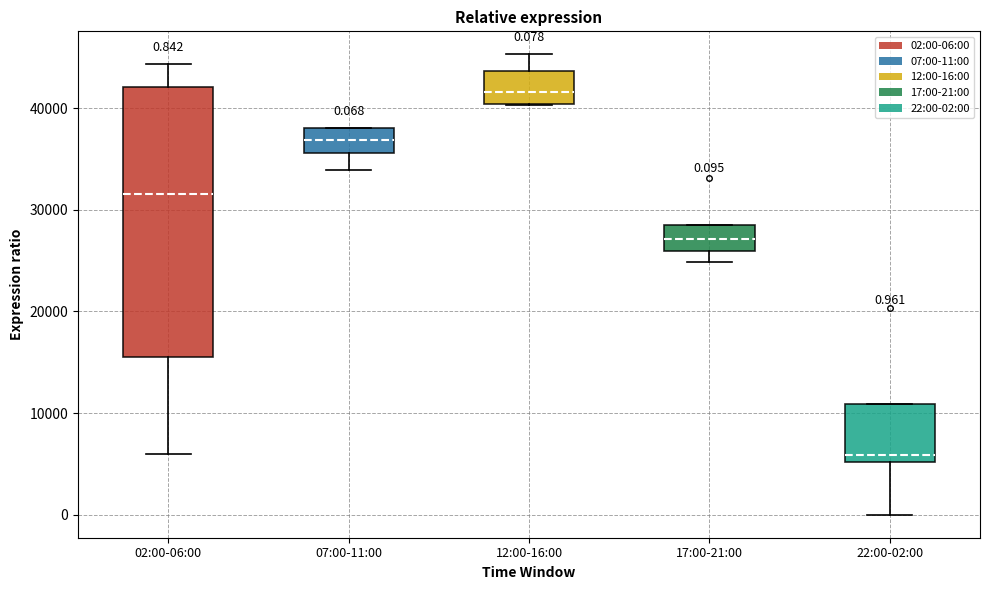

Which box is the tallest, from its lower edge to its upper edge?

02:00-06:00